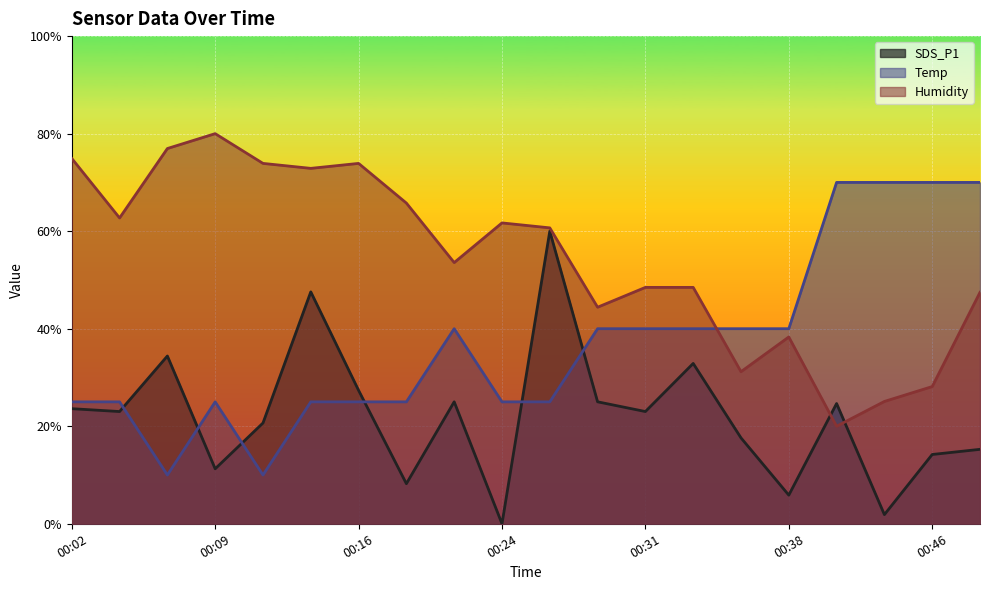

Where is the first local minimum for SDS_P1?

00:04